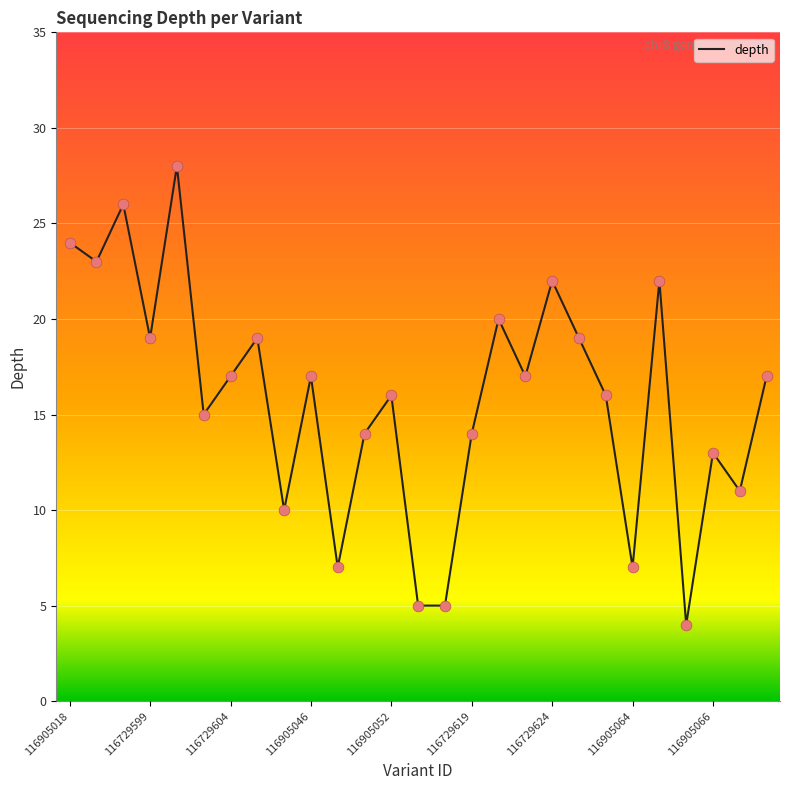

What is the maximum value shown in the chart?

28